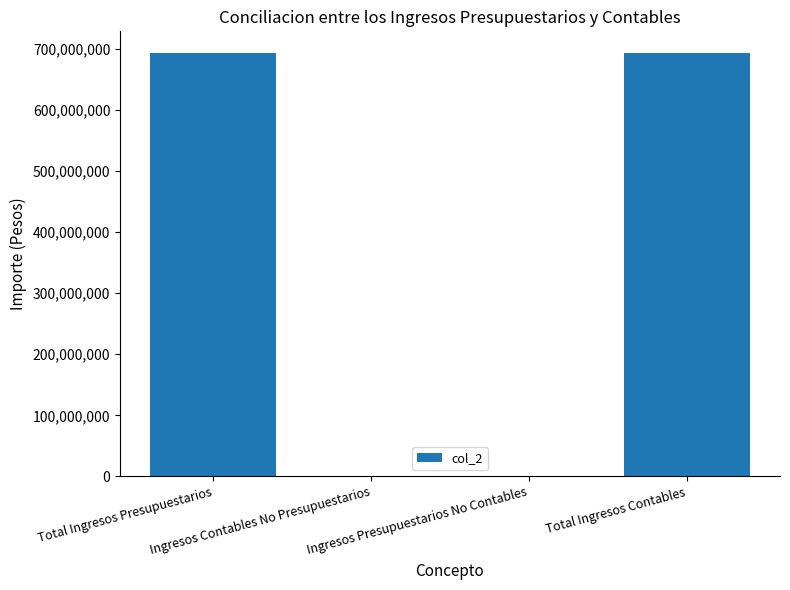

What is the difference between the maximum and second lowest values?

694384152.2